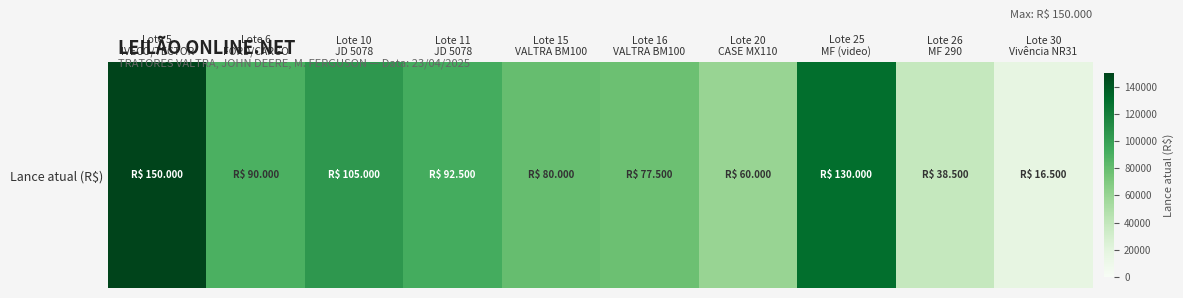

What value does the data have at Lote 6
FORD/CARGO, to the nearest 100?

90000